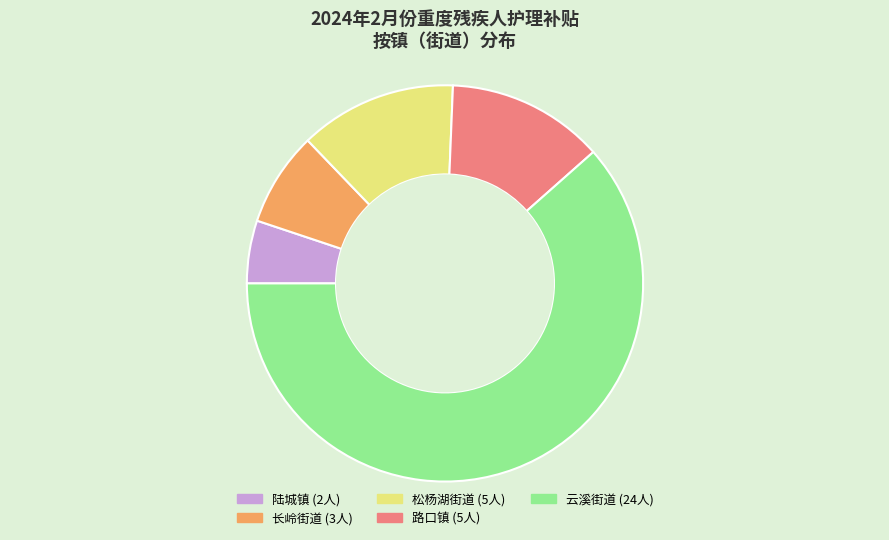

Is it true that 路口镇 is 25% of the pie?

False